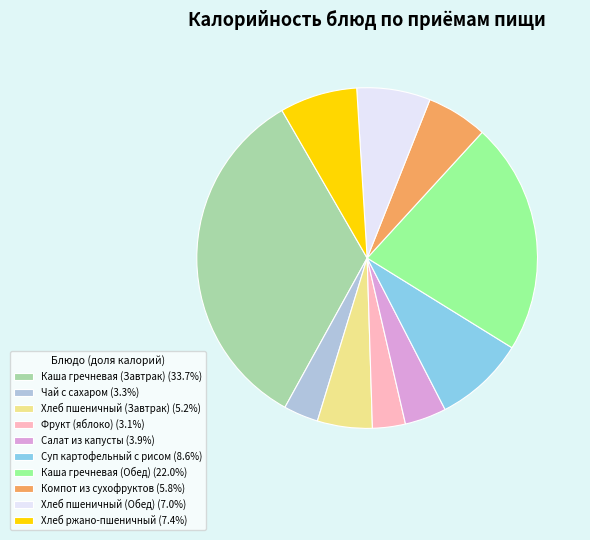

Is there a majority slice in this chart?

No